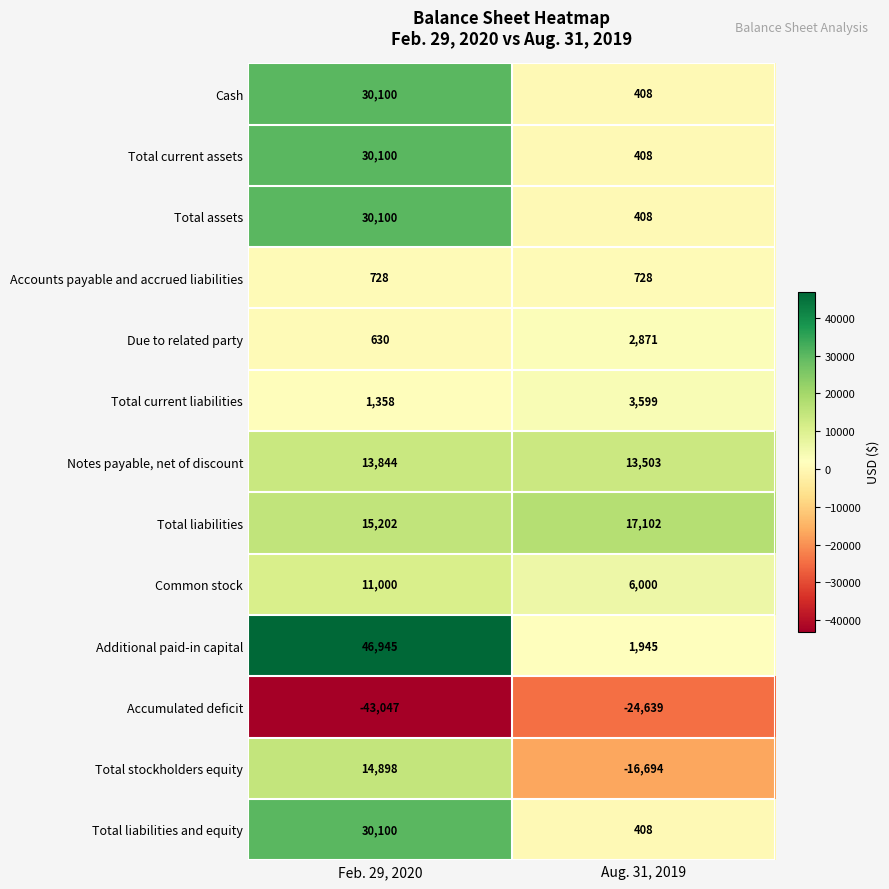

What is the lowest value of the Total assets series?

408